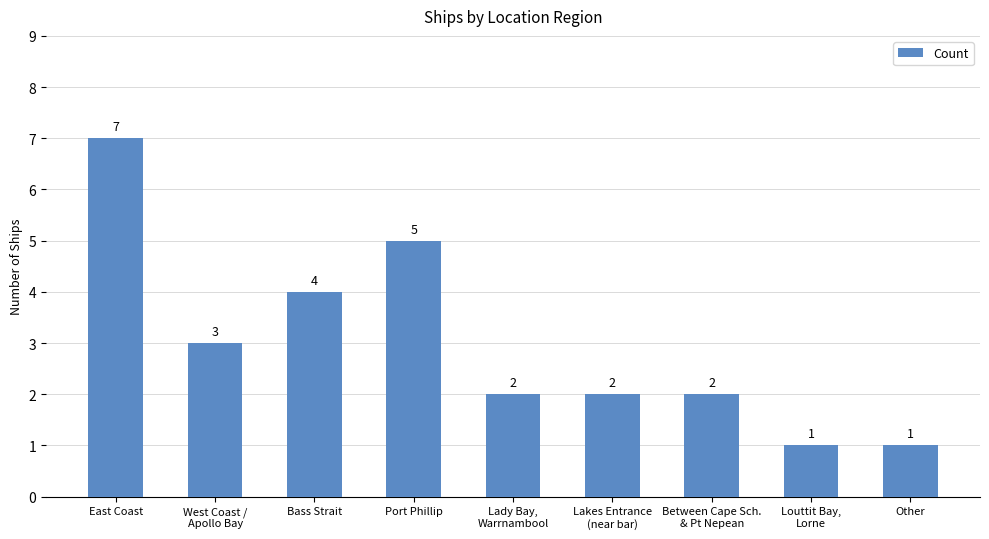

What is the change in value from East Coast to Other?

-6